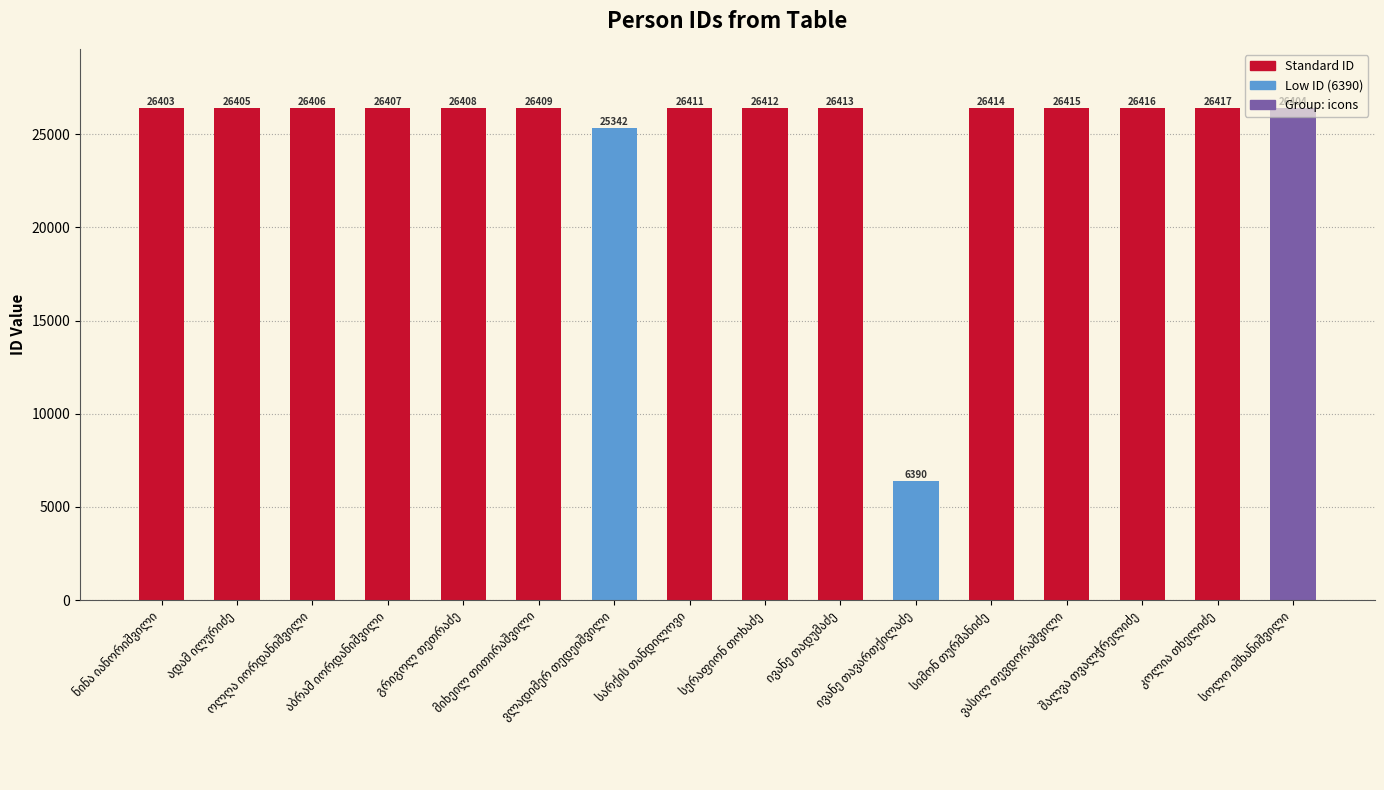

How many values are below 26409?

8